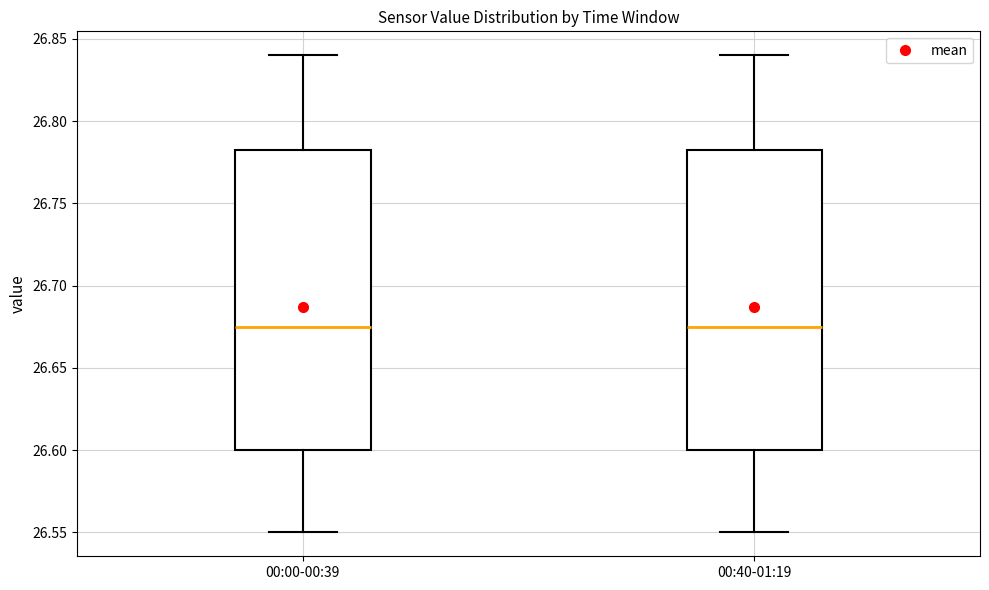

Reading left to right, read every box against the y-axis: the position of its median line, the range the box covers, and the ends of its whiskers. The values are not printed on the chart, so give them approximately, as read against the axis.

00:00-00:39: median 26.675, box 26.600 to 26.785, whiskers 26.550 to 26.840
00:40-01:19: median 26.675, box 26.600 to 26.785, whiskers 26.550 to 26.840